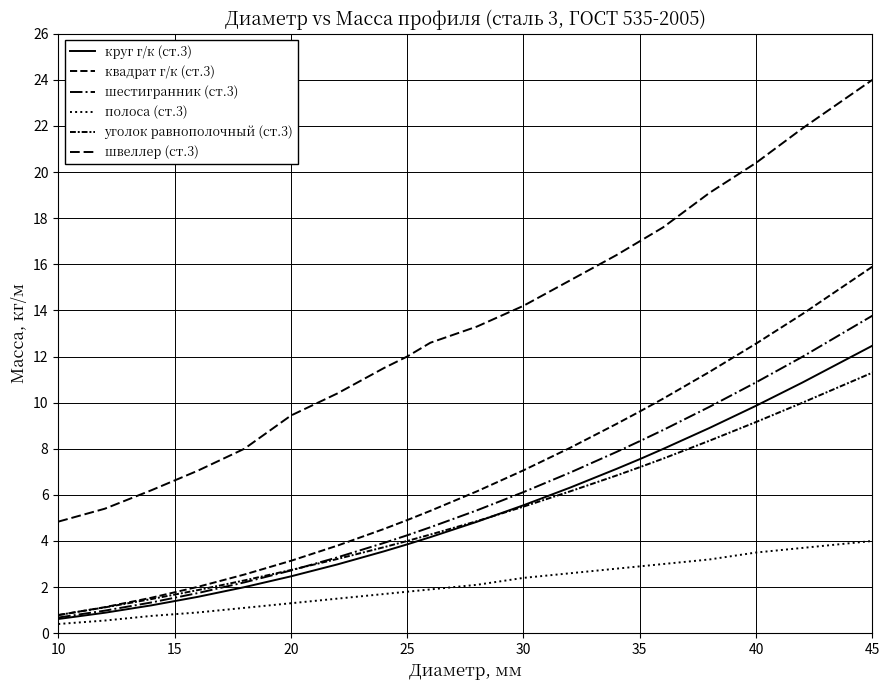

How many series are shown in this chart?

6